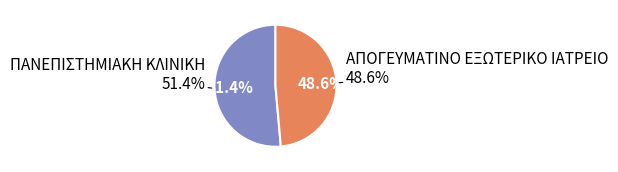

What is the largest slice in the pie chart?

ΠΑΝΕΠΙΣΤΗΜΙΑΚΗ ΚΛΙΝΙΚΗ